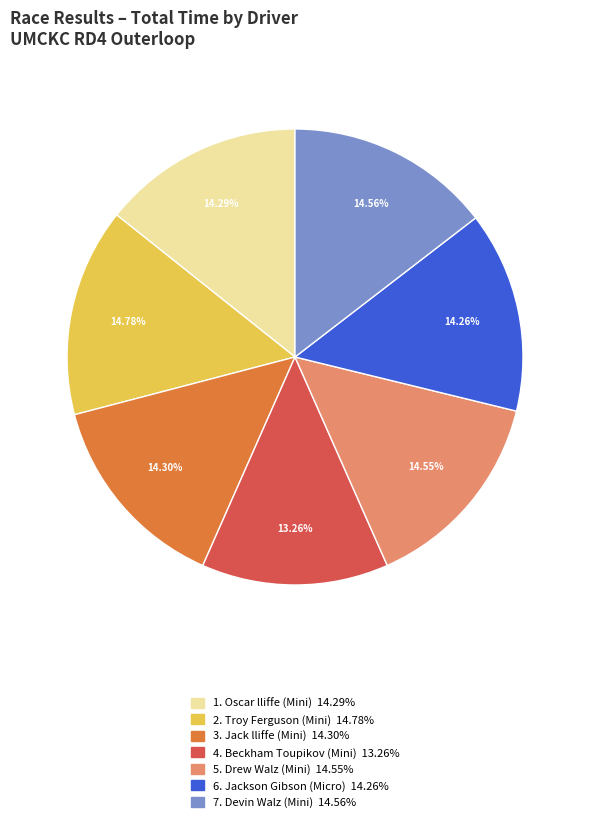

To the nearest percent, what is the average slice percentage?

14%